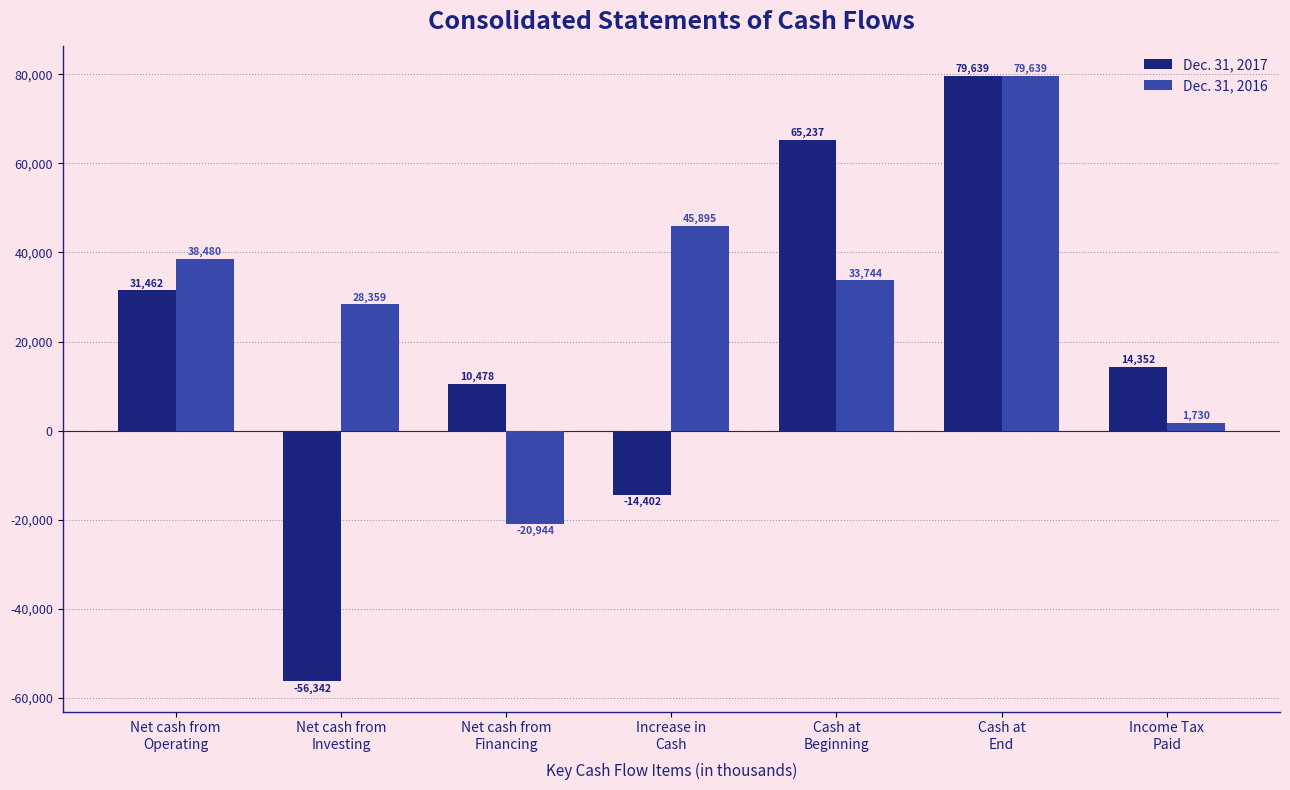

Does the chart contain stacked bars?

No